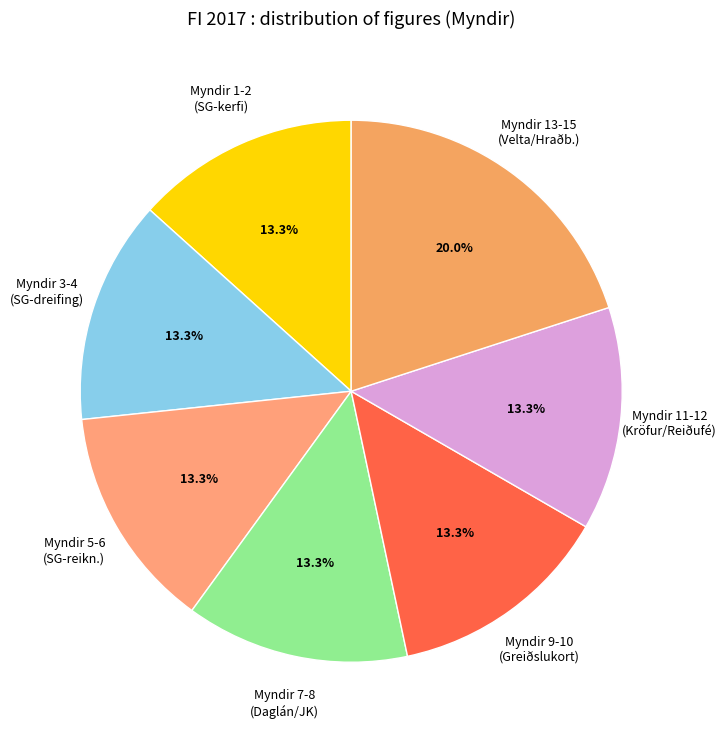

Between Myndir 13-15 (Velta/Hraðb.) and Myndir 3-4 (SG-dreifing), which is larger?

Myndir 13-15 (Velta/Hraðb.)